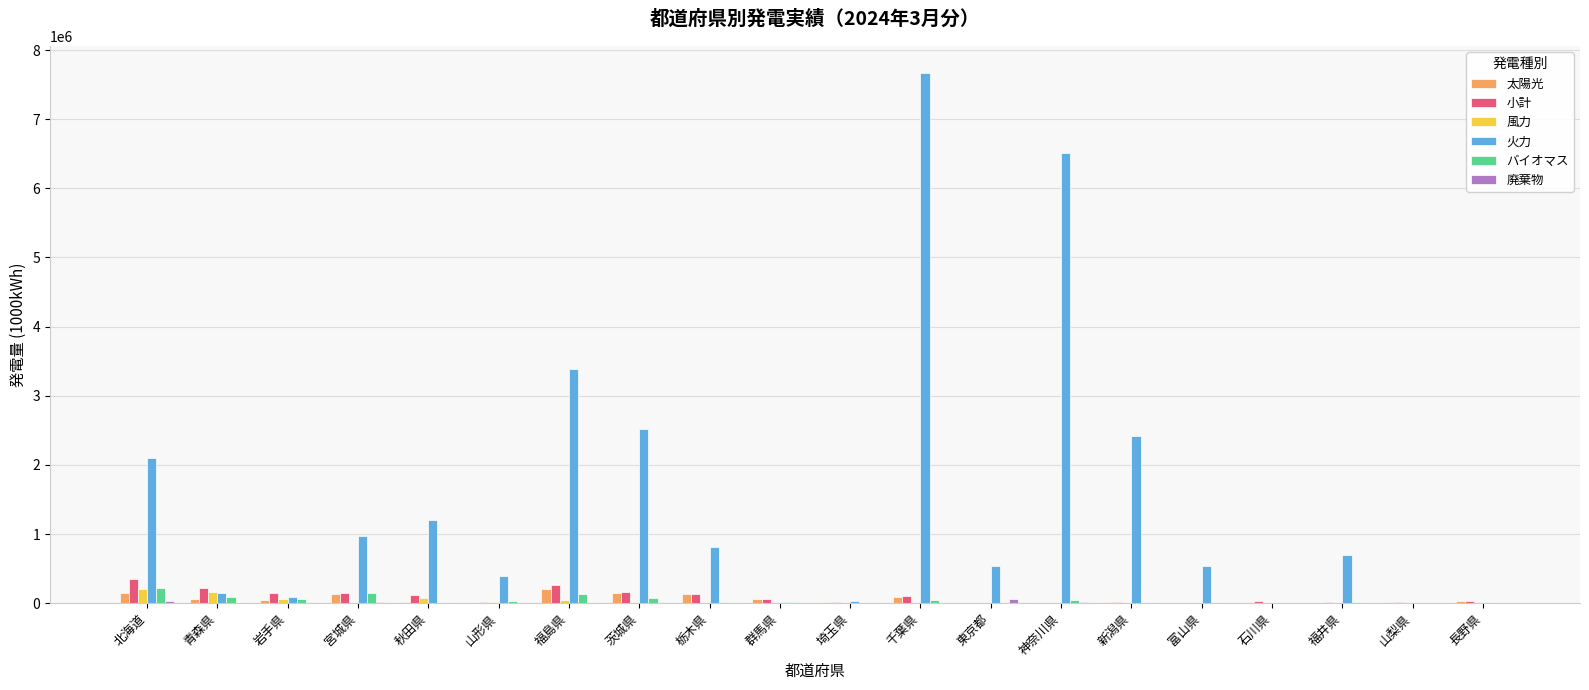

What is the maximum value shown in the chart?

7673525.3